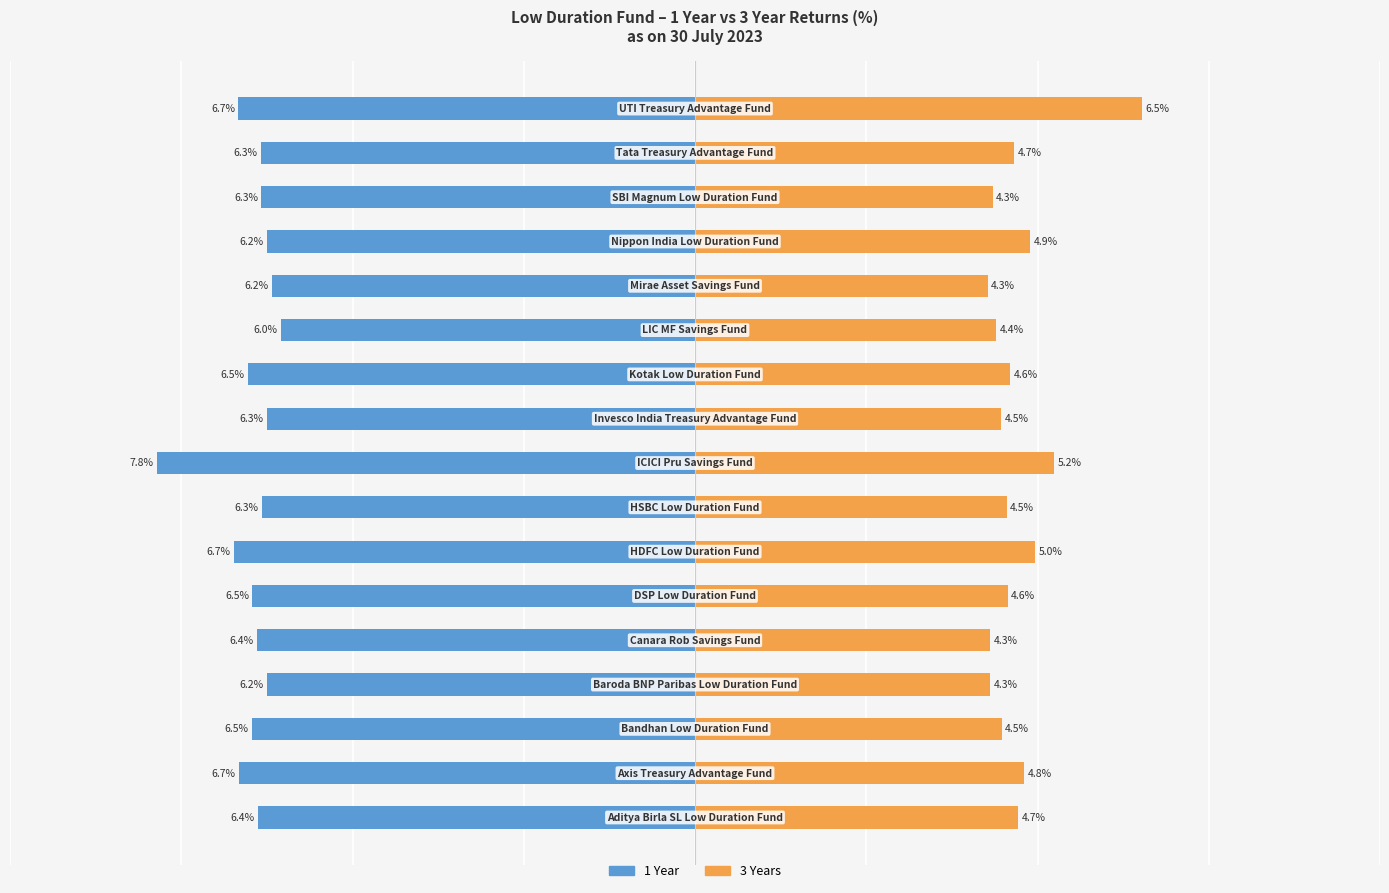

The 1 Year series shows -10.7 at 12. True or false?

False